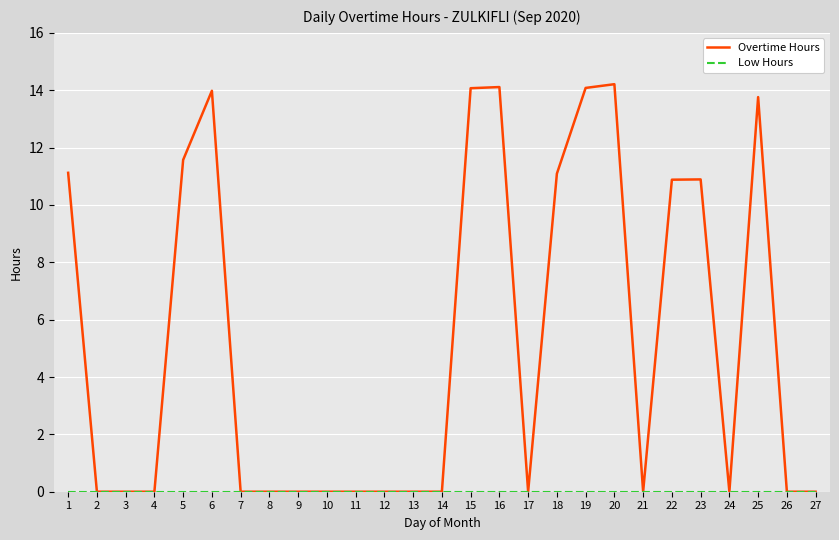

The value of Overtime Hours at 19 is 20.0. True or false?

False